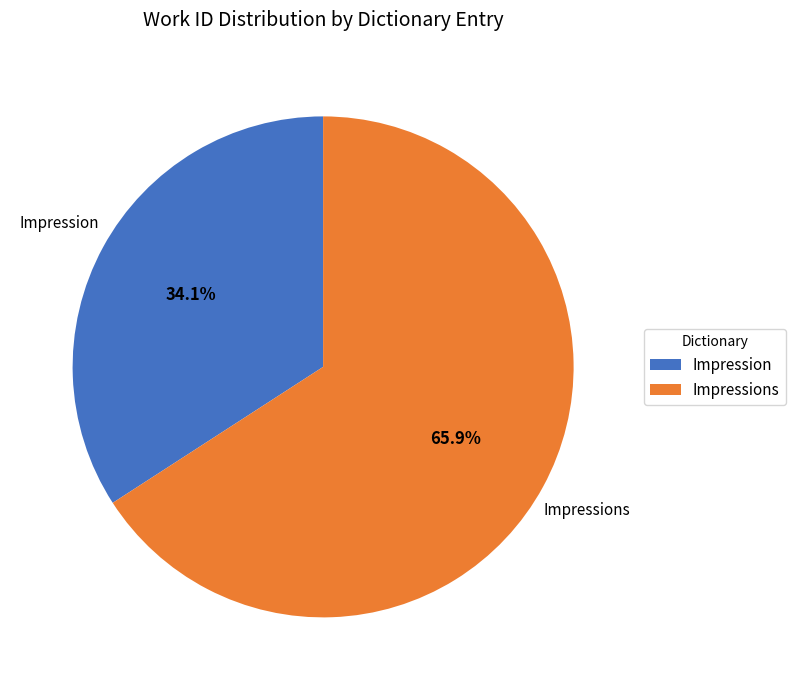

Which slice is the largest?

Impressions